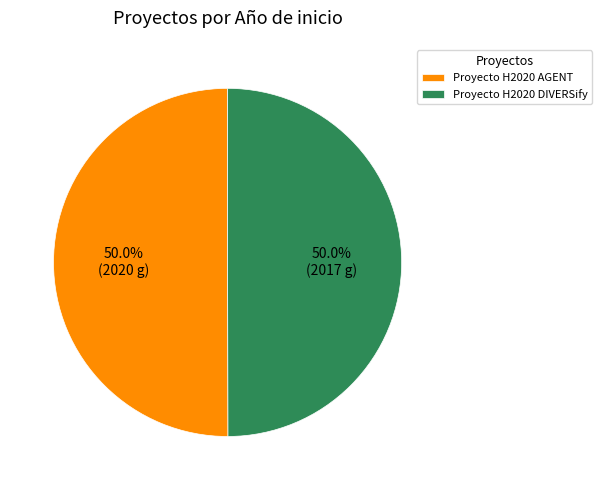

Approximately how many times larger is the value at Proyecto H2020 DIVERSify compared to Proyecto H2020 AGENT?

1.0